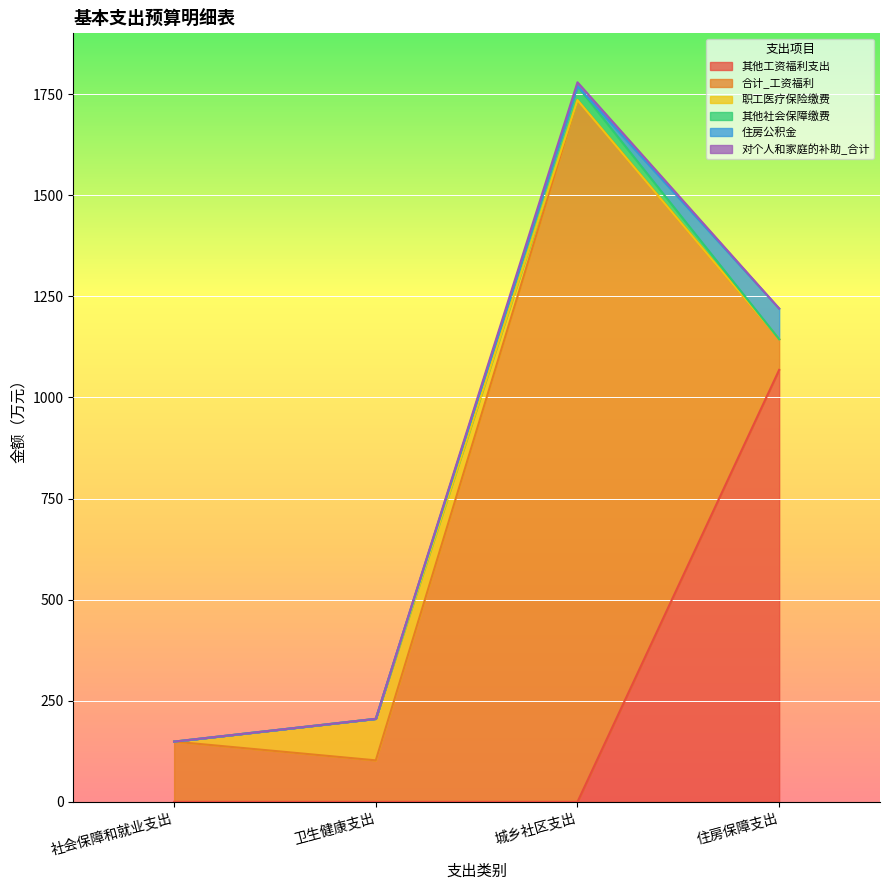

Between which two adjacent categories do 其他社会保障缴费 and 职工医疗保险缴费 first intersect?

卫生健康支出 and 城乡社区支出